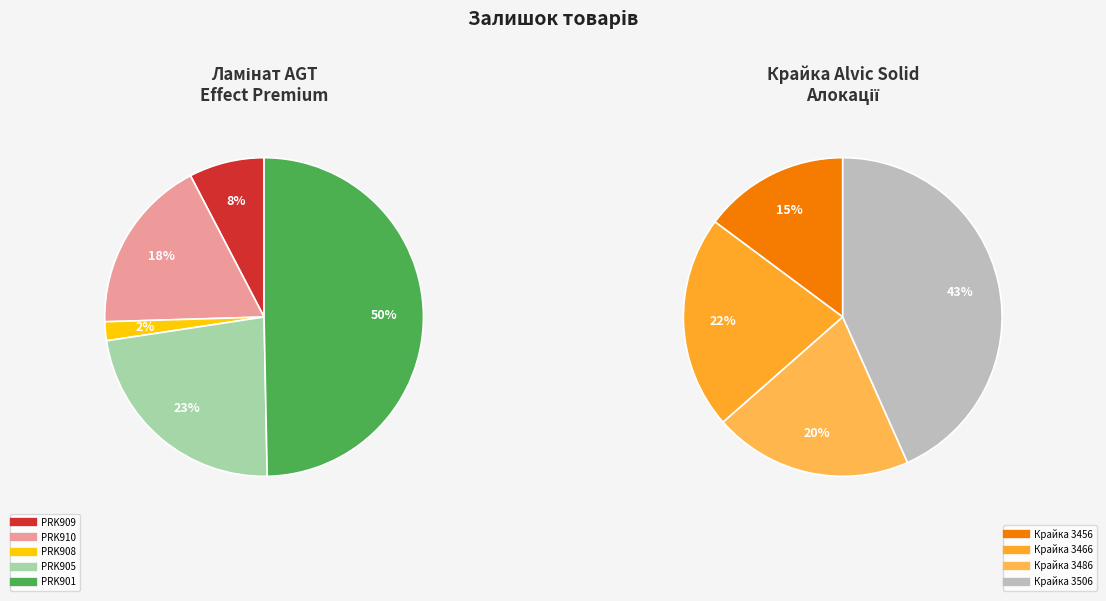

Count the number of slices in the pie.

9